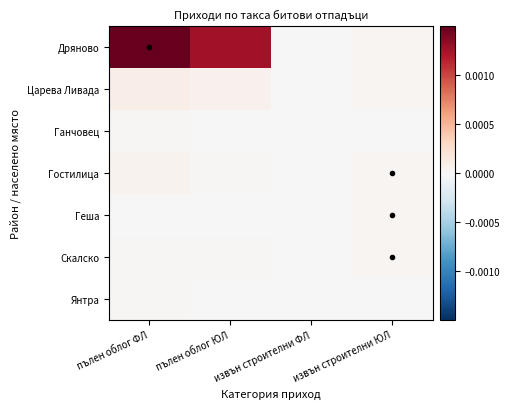

Between пълен облог ЮЛ and извън строителни ЮЛ, which series saw the biggest shift?

Дряново